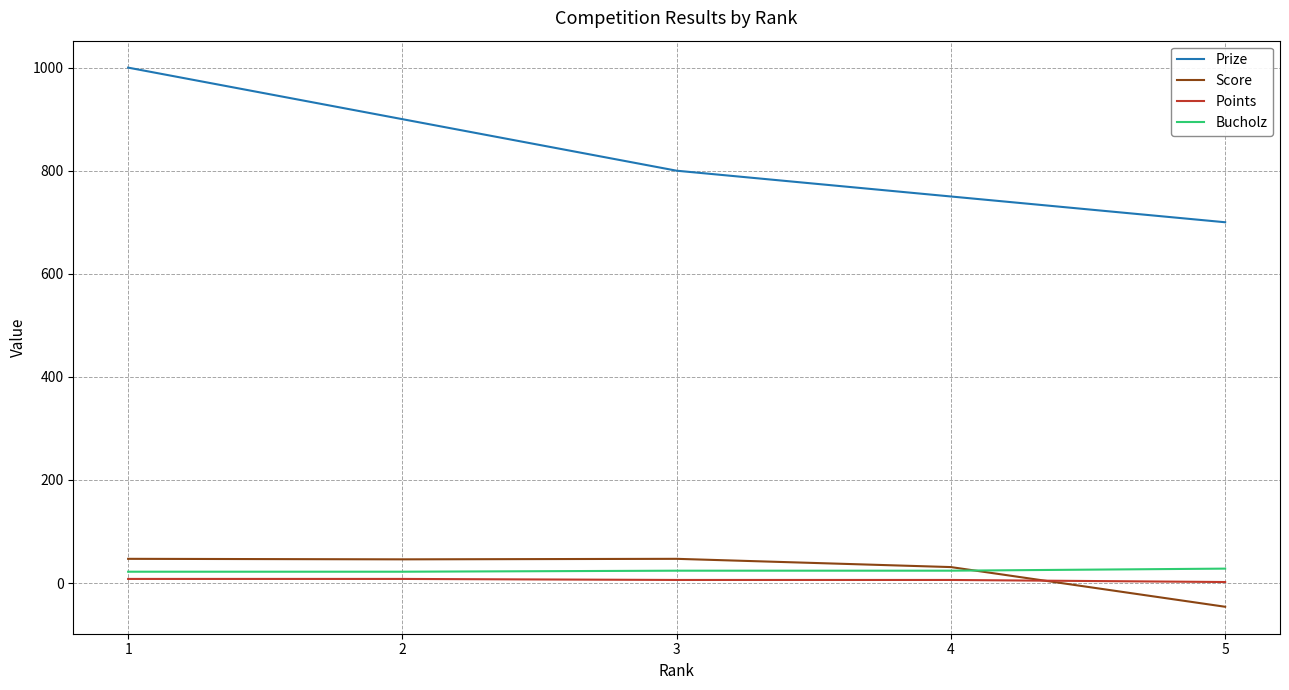

What is the sum of all Points values?

30